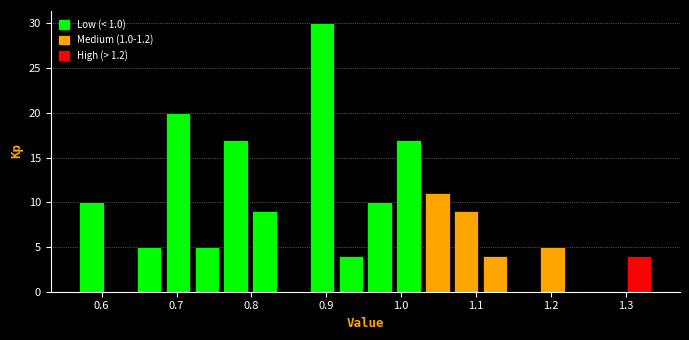

Read against the x-axis, roughly where is the centre of the tallest bar?

0.89